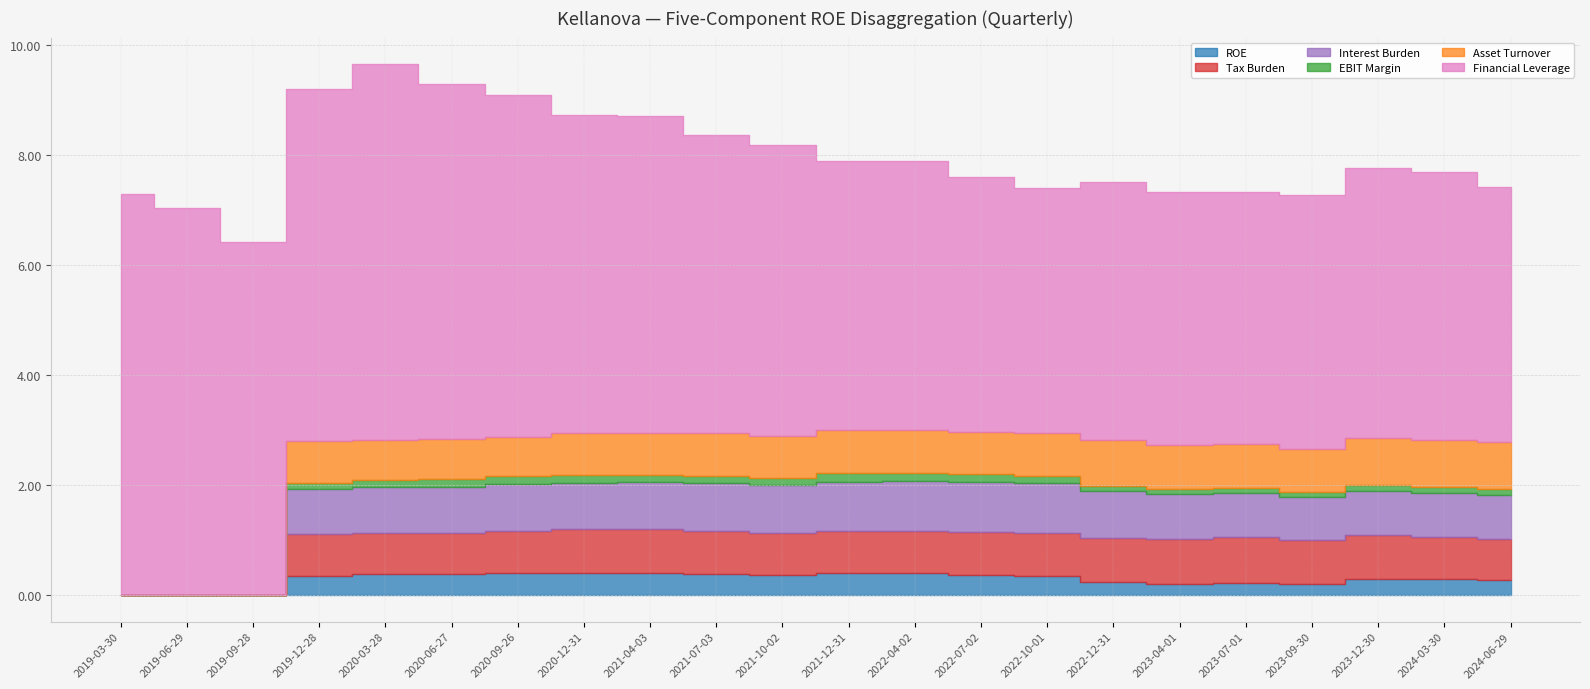

At which label is ROE closest to 0?

2019-03-30